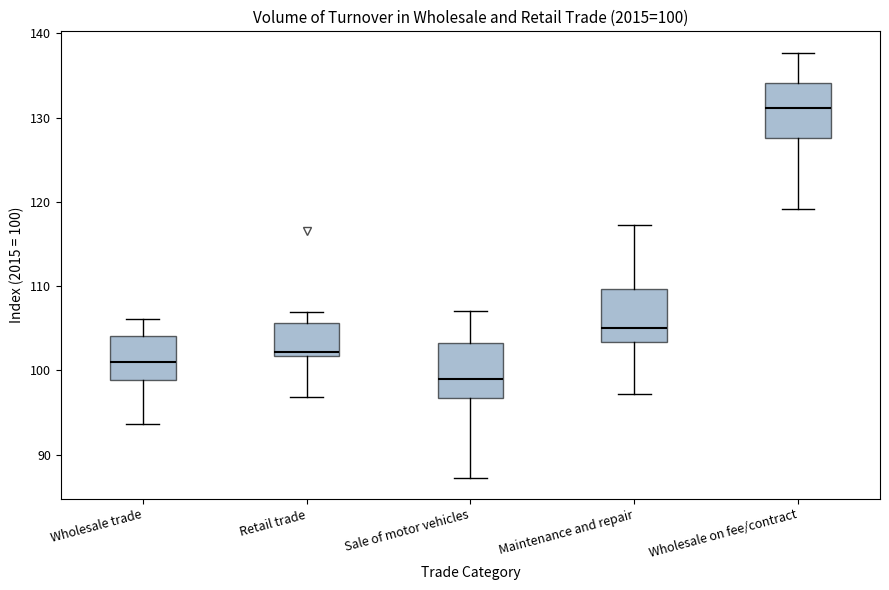

Which box's median line is the lowest?

Sale of motor vehicles